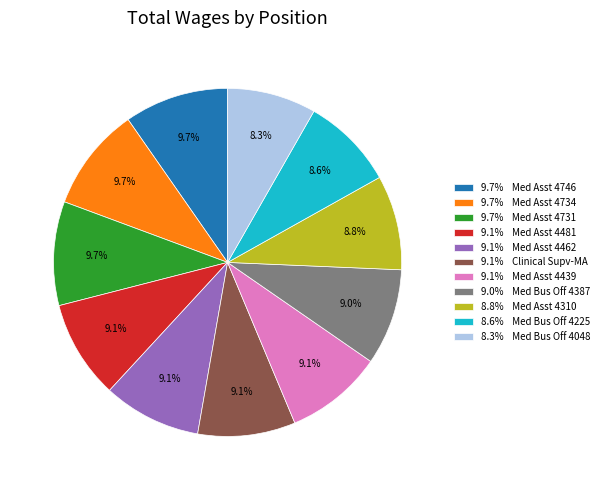

To the nearest percent, what is the difference between the largest and smallest slice percentages?

1%